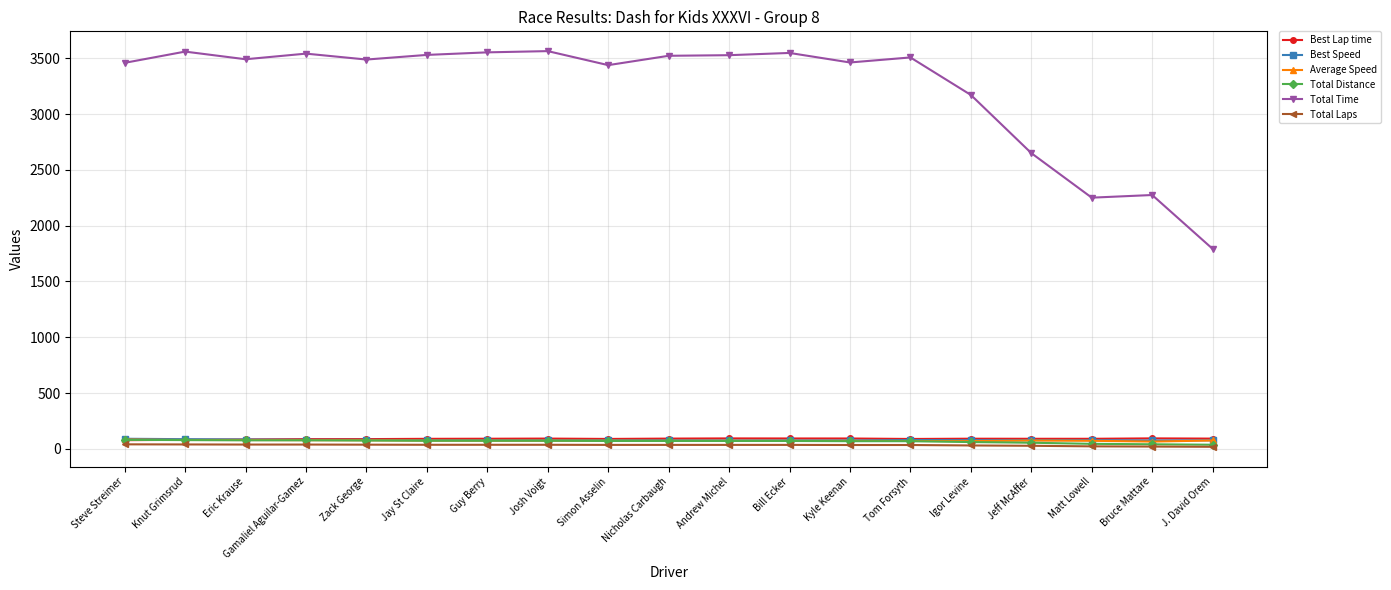

What is the minimum value for Best Speed?

75.5